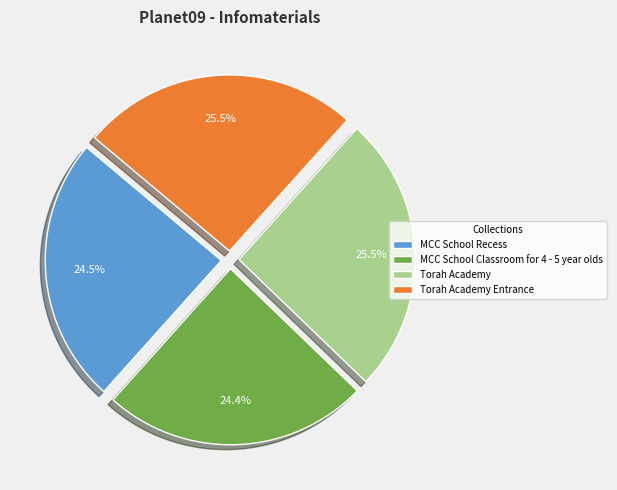

To the nearest percent, what is the difference between the Torah Academy and MCC School Classroom for 4 - 5 year olds slice percentages?

1%